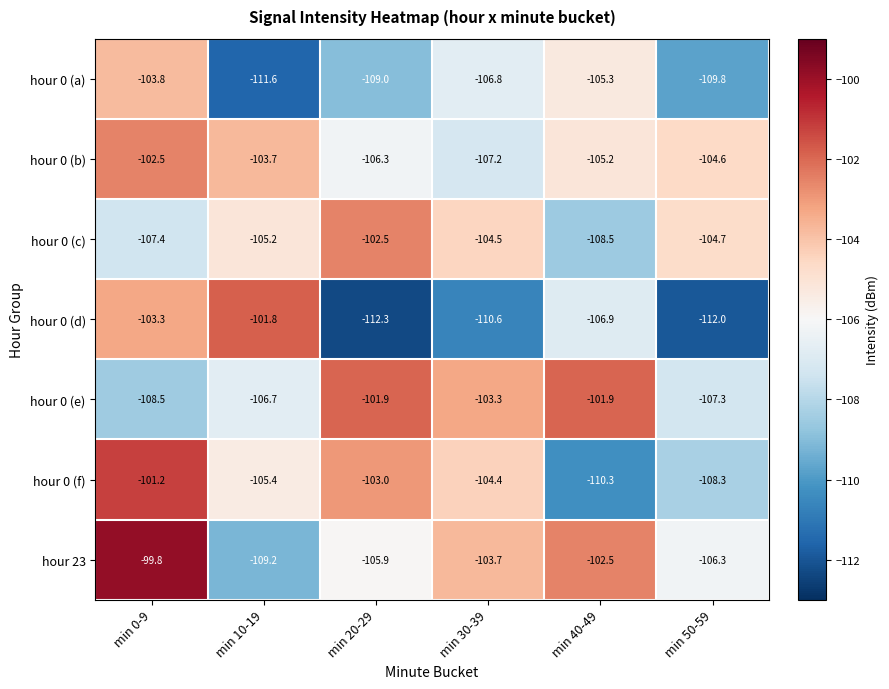

List the labels in order of hour 0 (f) value, largest first.

min 0-9, min 20-29, min 30-39, min 10-19, min 50-59, min 40-49